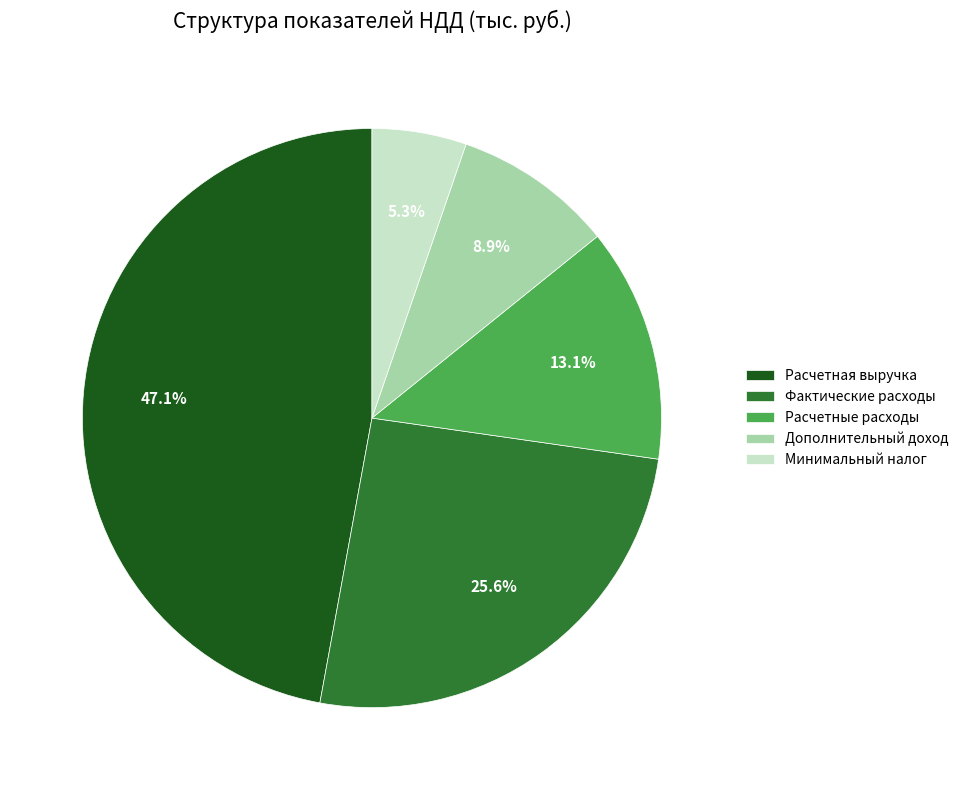

What is the smallest slice in the pie chart?

Минимальный налог